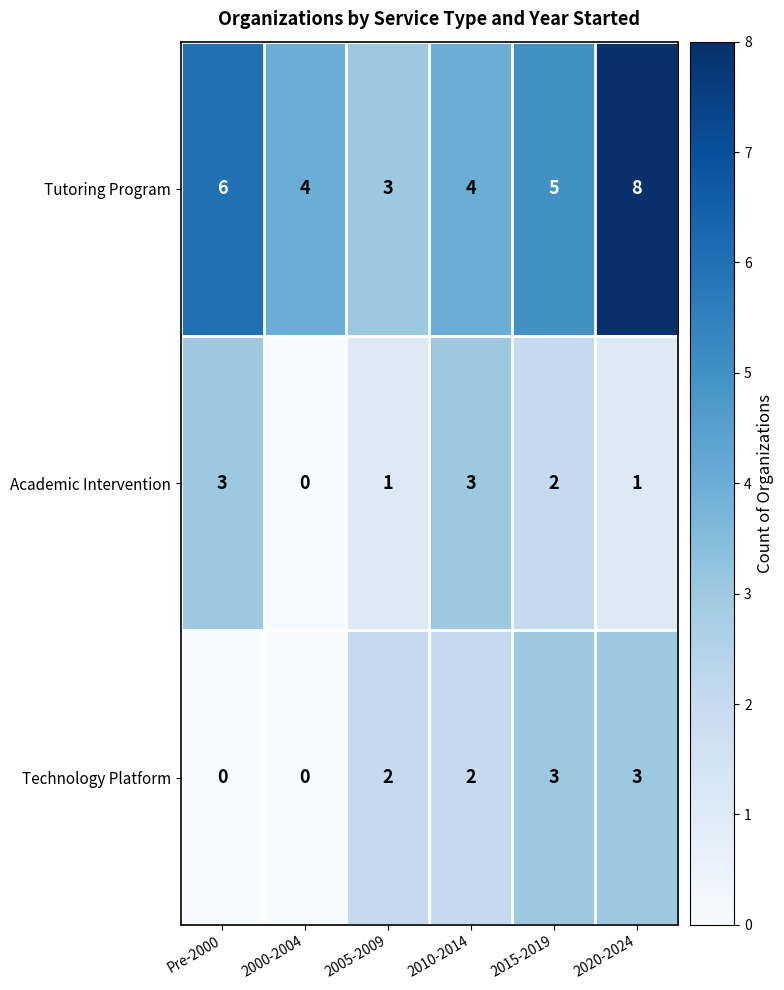

The value of Tutoring Program at 2005-2009 is 1. True or false?

False